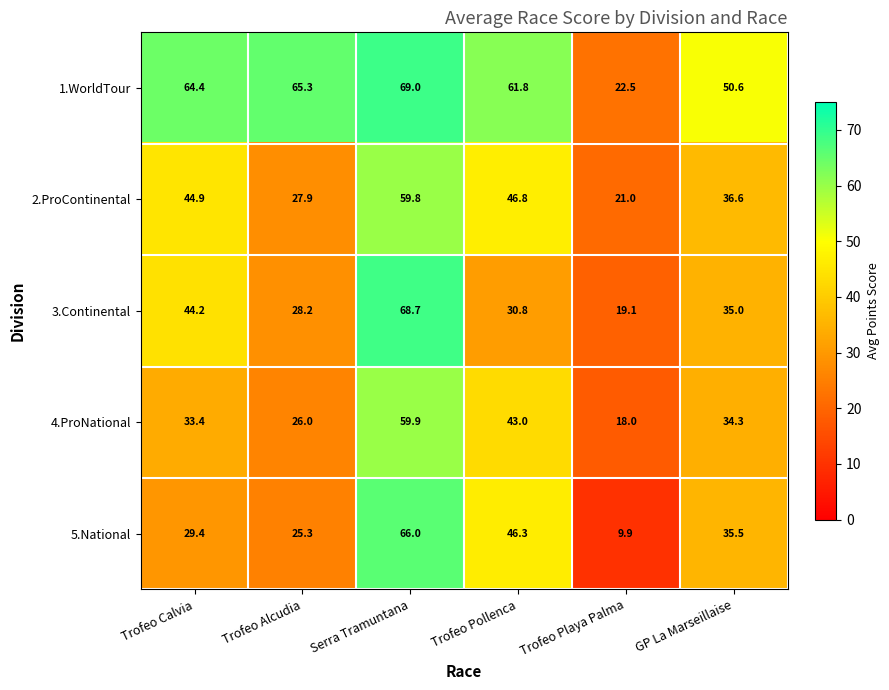

How many categories are shown in the chart?

6